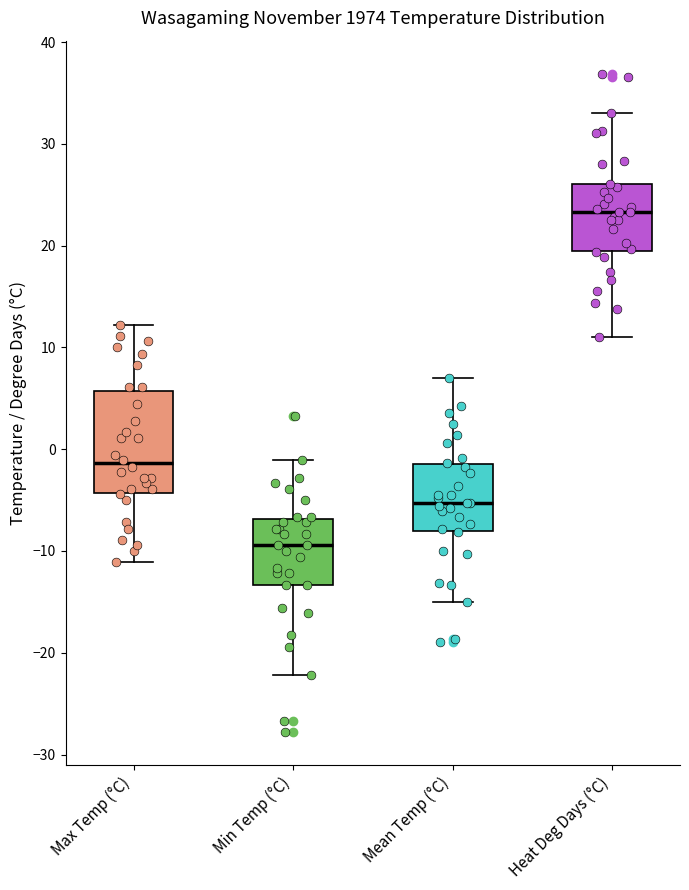

Reading left to right, transcribe this box plot: for each box, give where its median line is, the range the box spans, and where its two whiskers end, as read against the y-axis. The values are not printed on the chart, so give them approximately, as read against the axis.

Max Temp (°C): median -1, box -4 to 6, whiskers -11 to 12
Min Temp (°C): median -9, box -13 to -7, whiskers -22 to -1
Mean Temp (°C): median -5, box -8 to -1, whiskers -15 to 7
Heat Deg Days (°C): median 23, box 19 to 26, whiskers 11 to 33